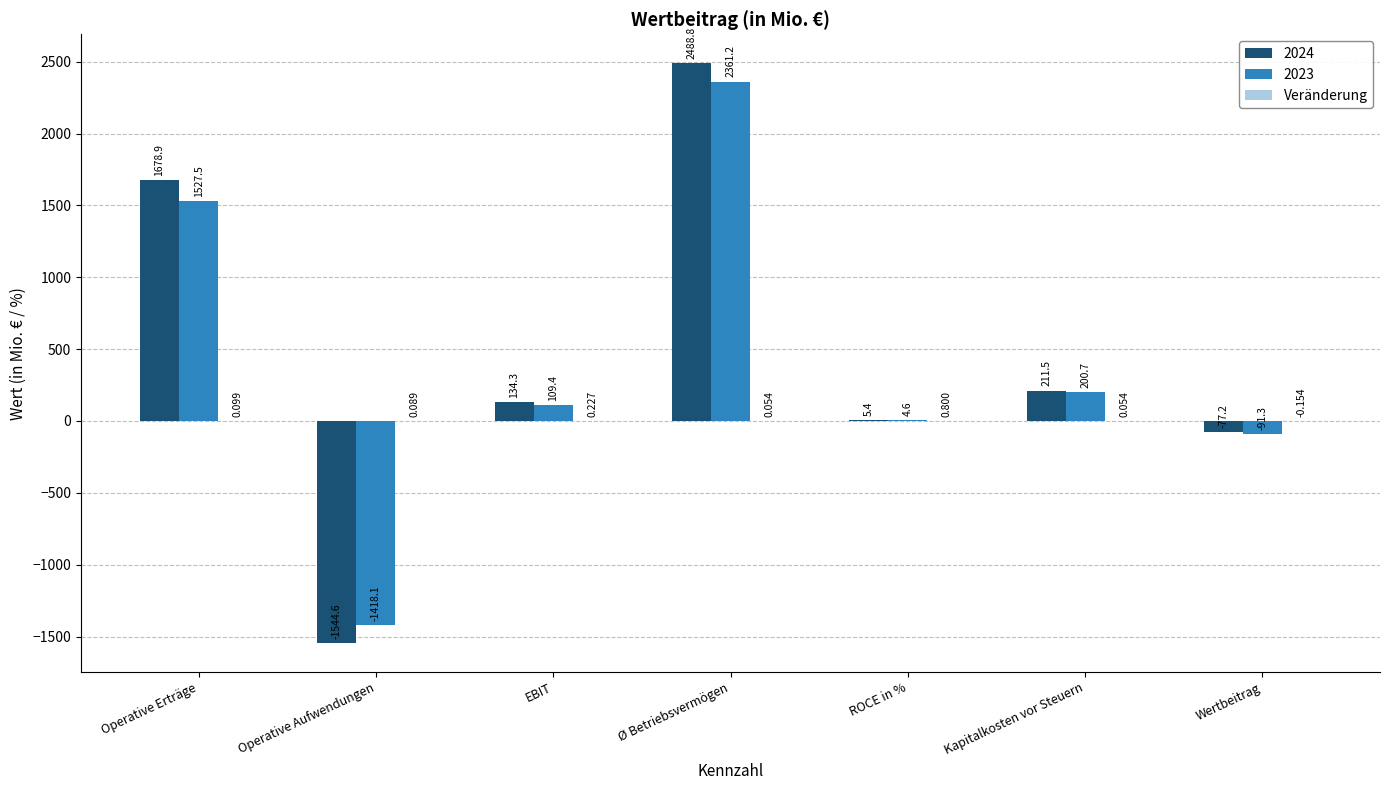

How many data points in 2024 are above 134?

4